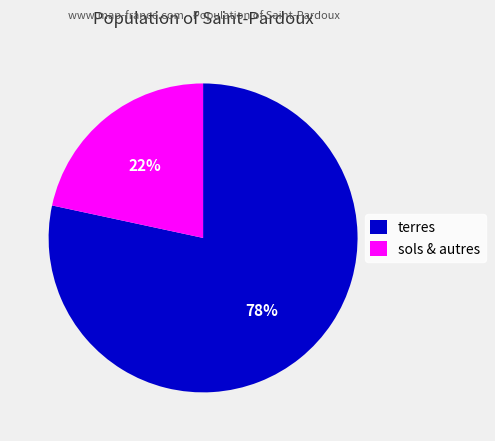

Count the number of slices in the pie.

2